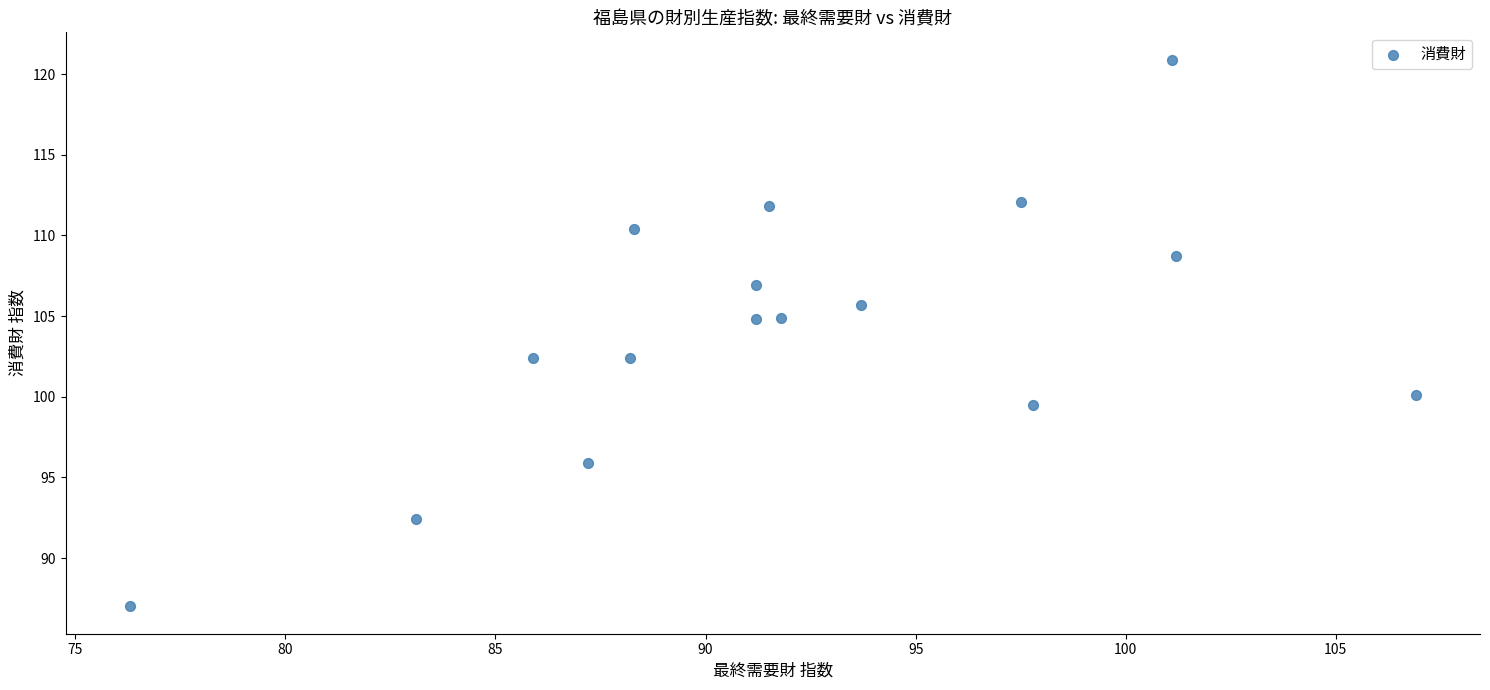

What is the range of X values (max minus min)?

30.6